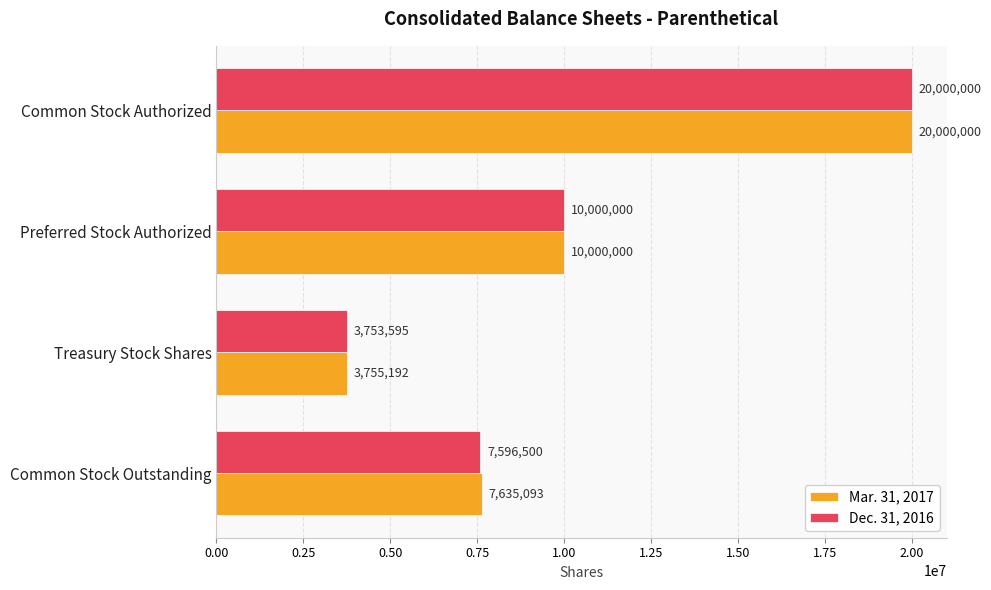

Rank the categories by Mar. 31, 2017 value from lowest to highest.

Treasury Stock Shares, Common Stock Outstanding, Preferred Stock Authorized, Common Stock Authorized